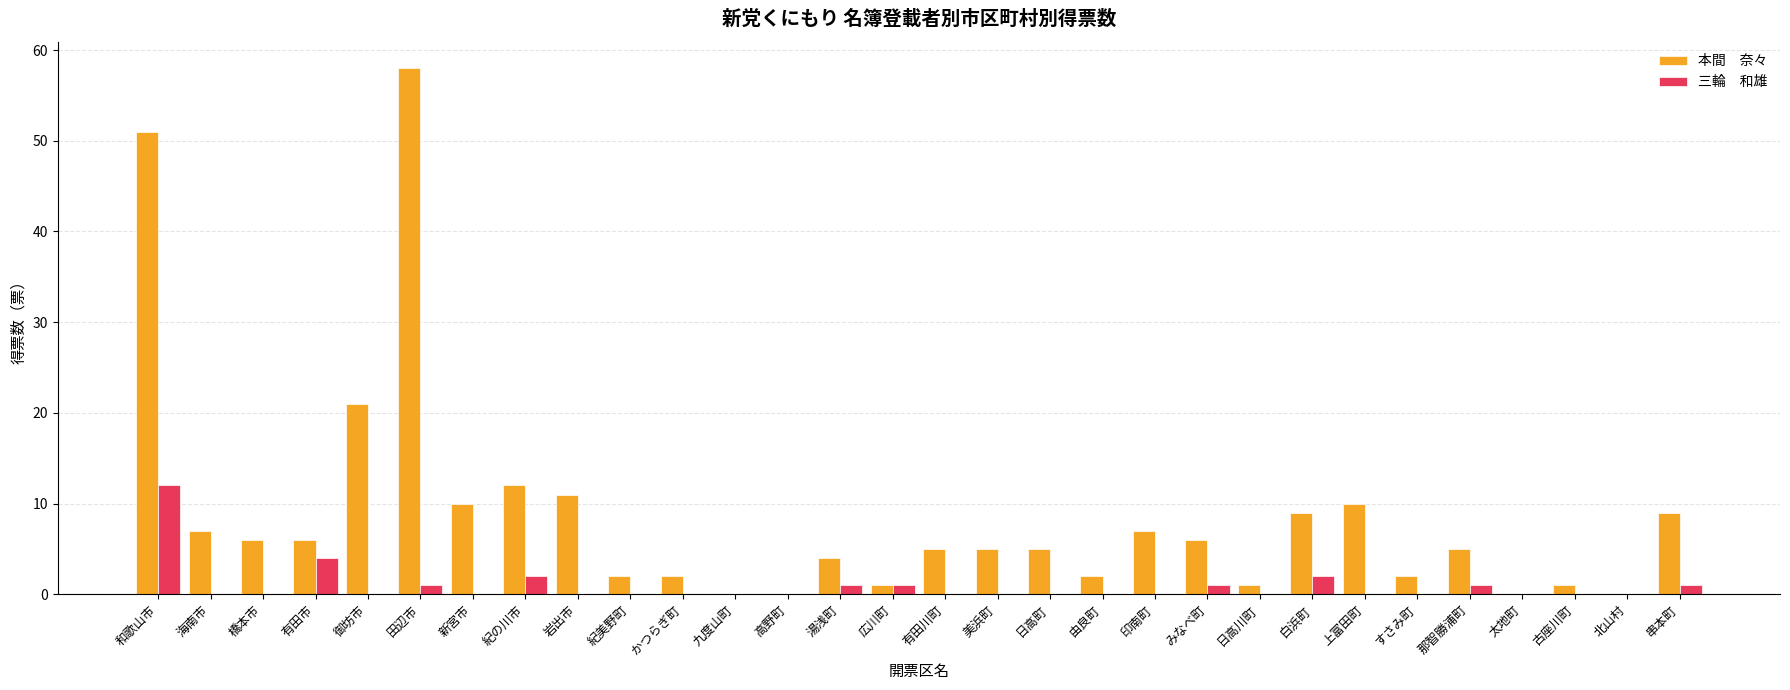

Which category has the highest value across all series?

田辺市